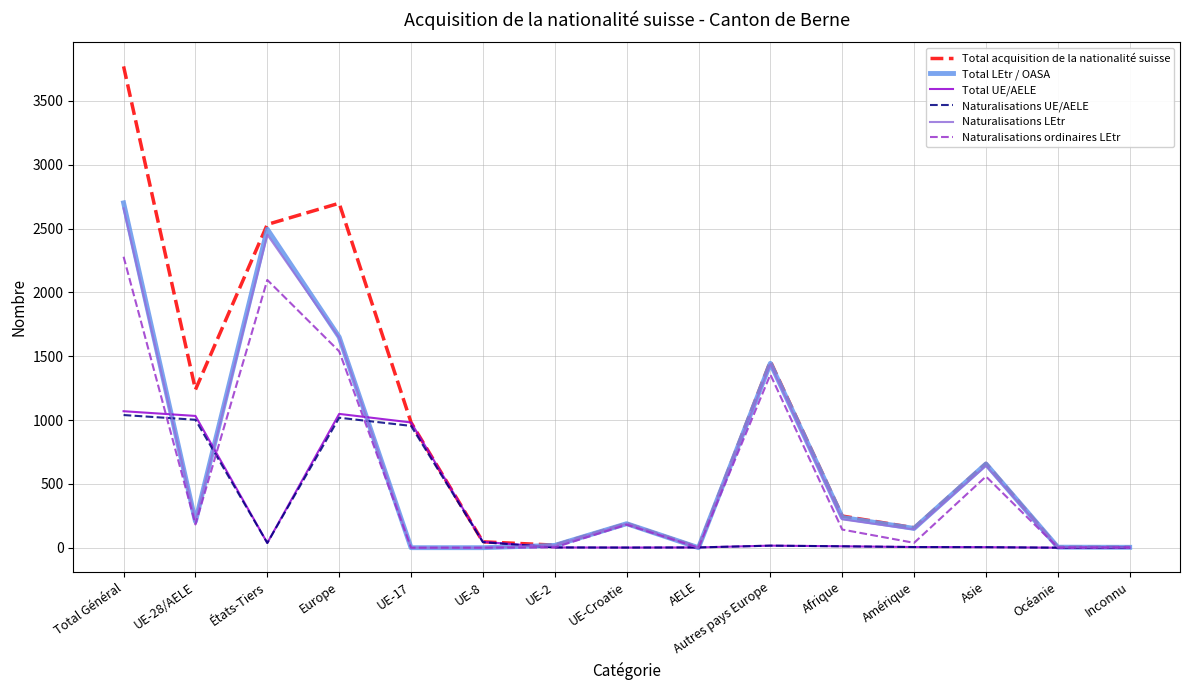

Which series has the widest spread of values?

Total acquisition de la nationalité suisse